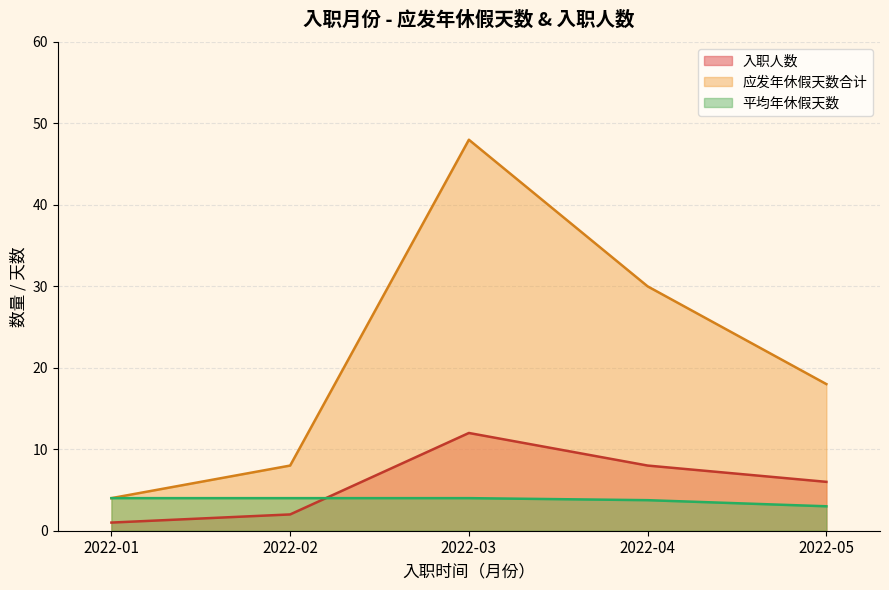

What value does the 入职人数 series have at 2022-04?

8.0